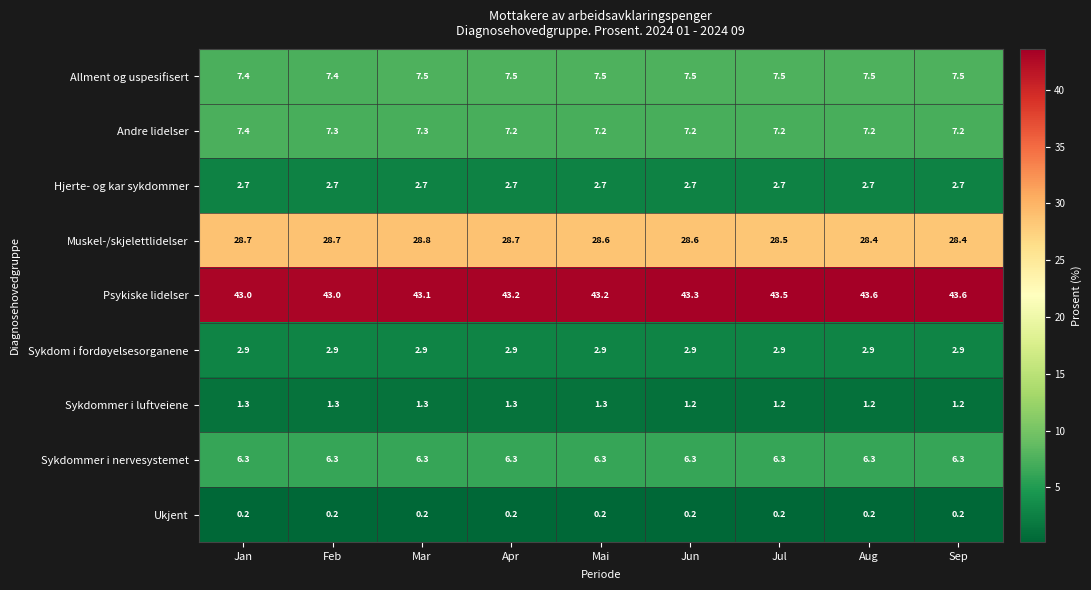

What is the sum of the Hjerte- og kar sykdommer values at Sep and Jun?

5.4